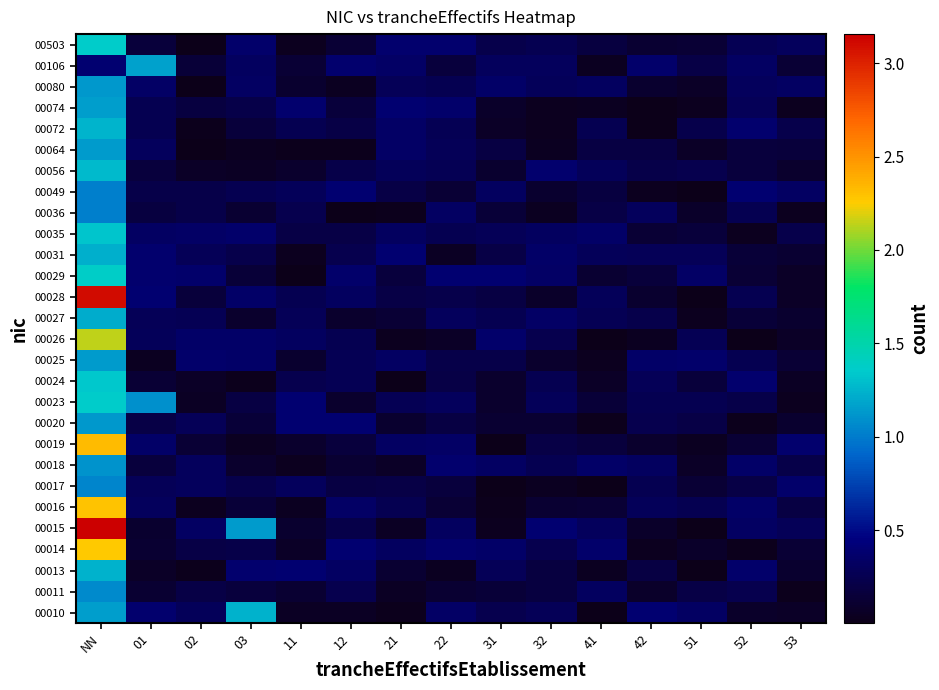

Which category has the highest value across all series?

NN